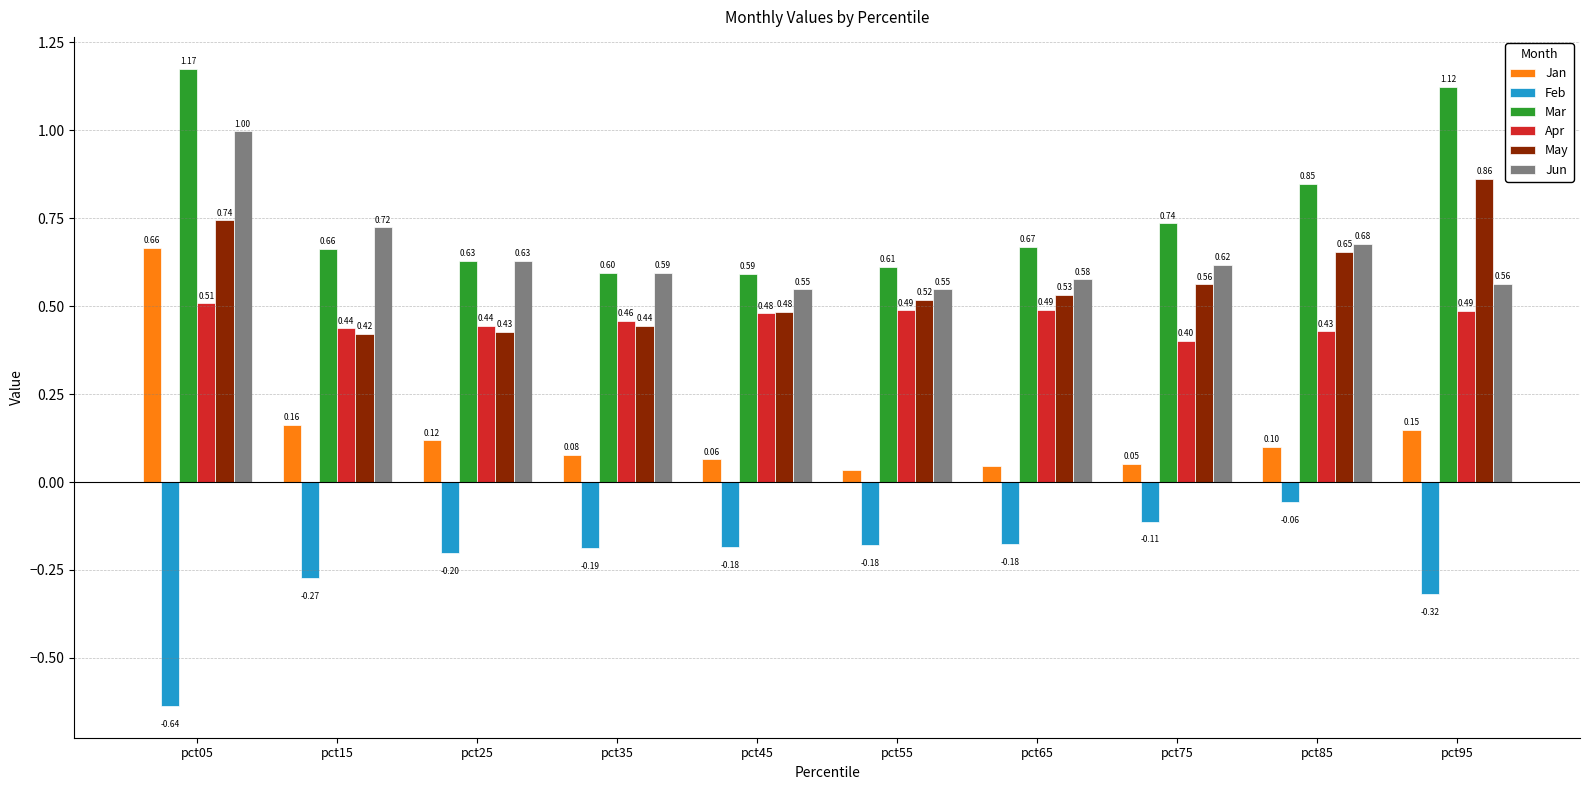

How many bars are there in total?

60